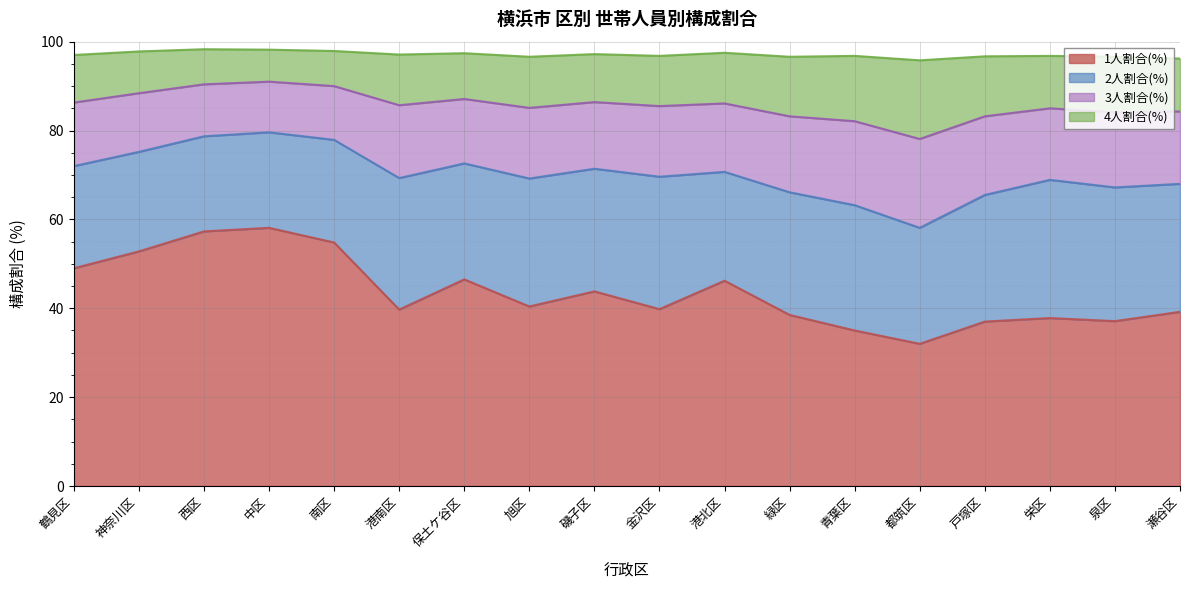

True or false: 1人割合(%) and 4人割合(%) cross at least once.

False